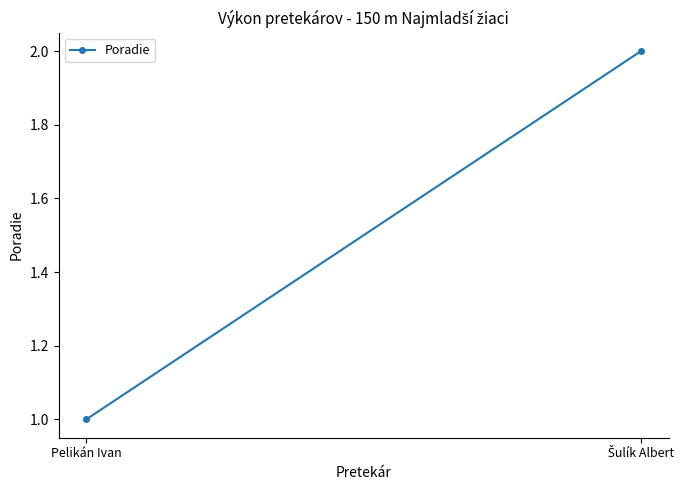

Reading left to right, extract all data points from this chart.

Pelikán Ivan=1	Šulík Albert=2